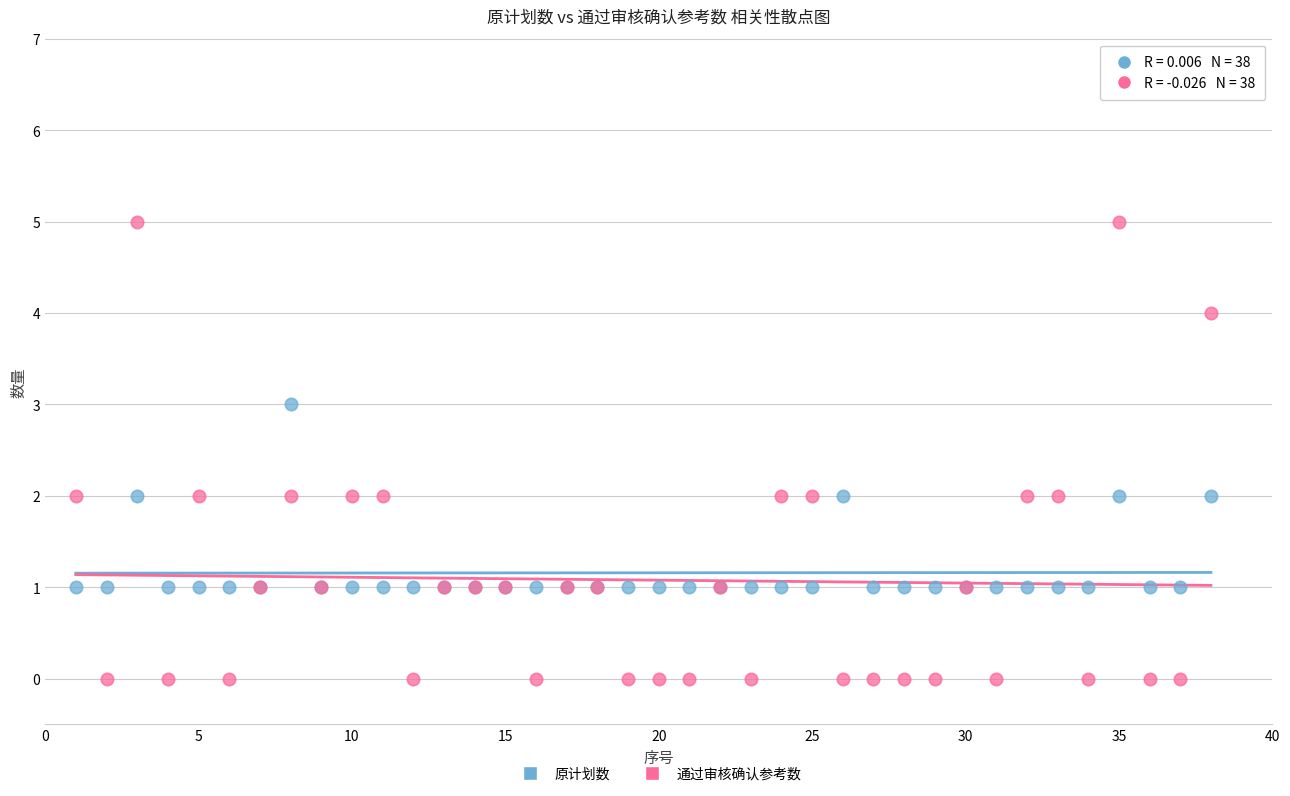

Which series reaches the minimum Y coordinate?

通过审核确认参考数